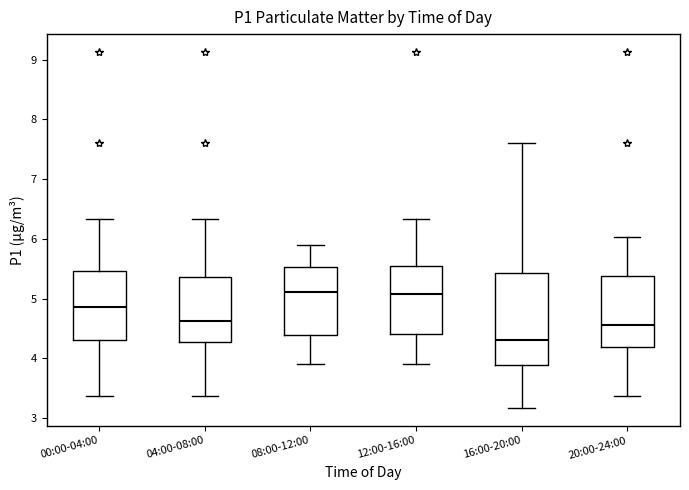

Comparing the boxes themselves (not the whiskers), which one is the tallest?

16:00-20:00